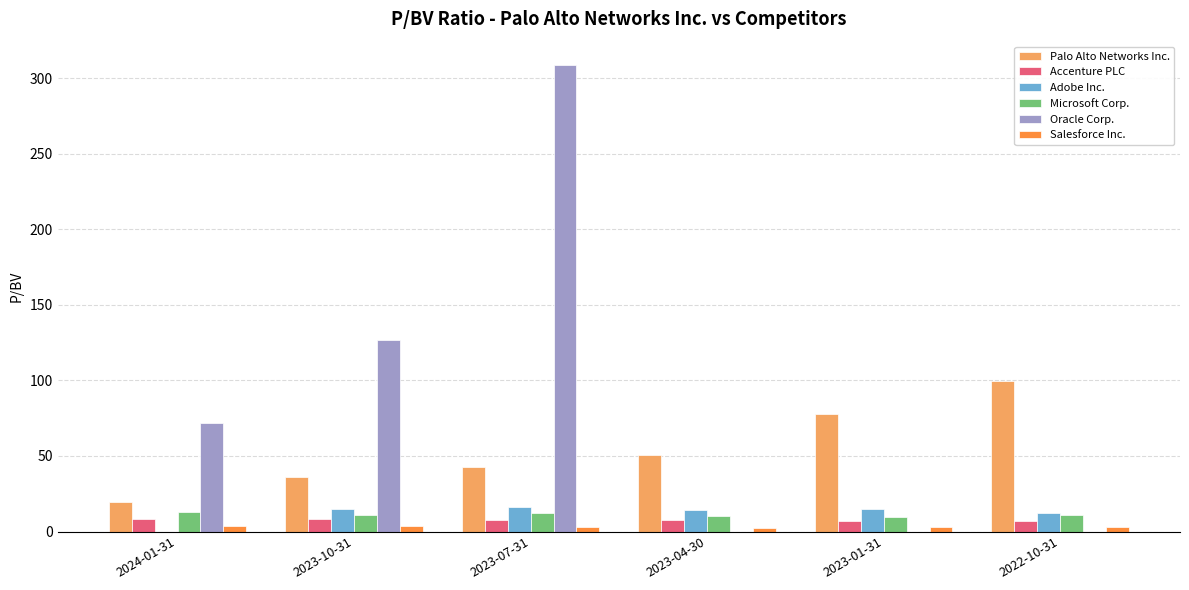

What is the sum of all Microsoft Corp. values?

66.9